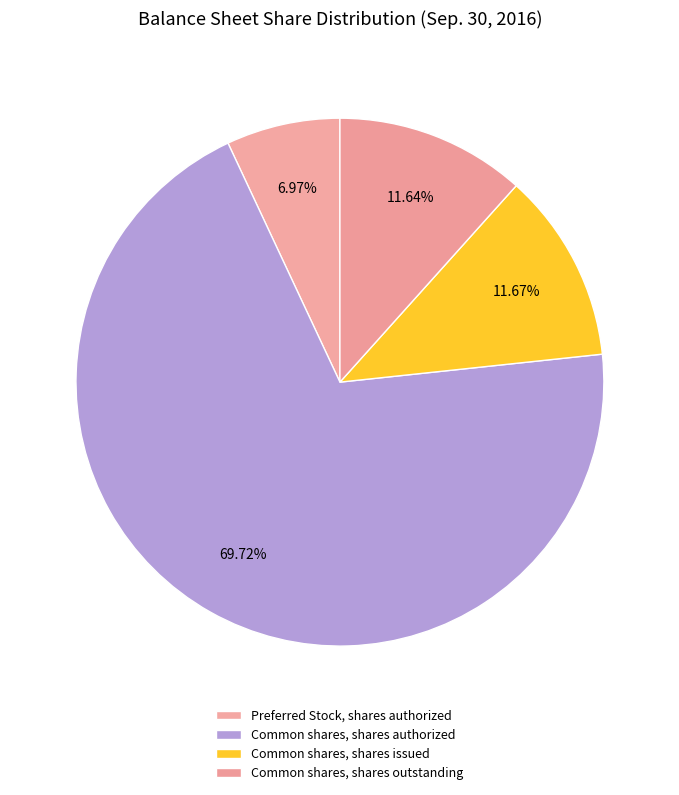

Is there a majority slice in this chart?

Yes